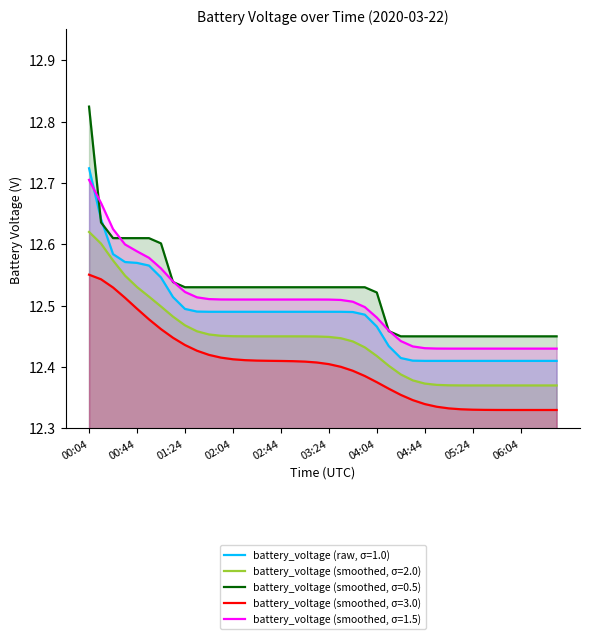

Which category has the highest value across all series?

00:04